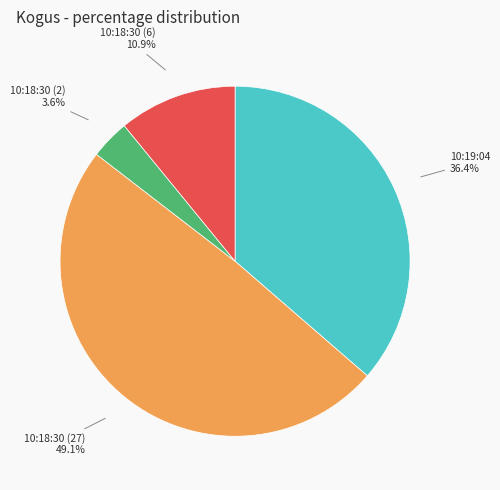

How many slices are in this pie chart?

4